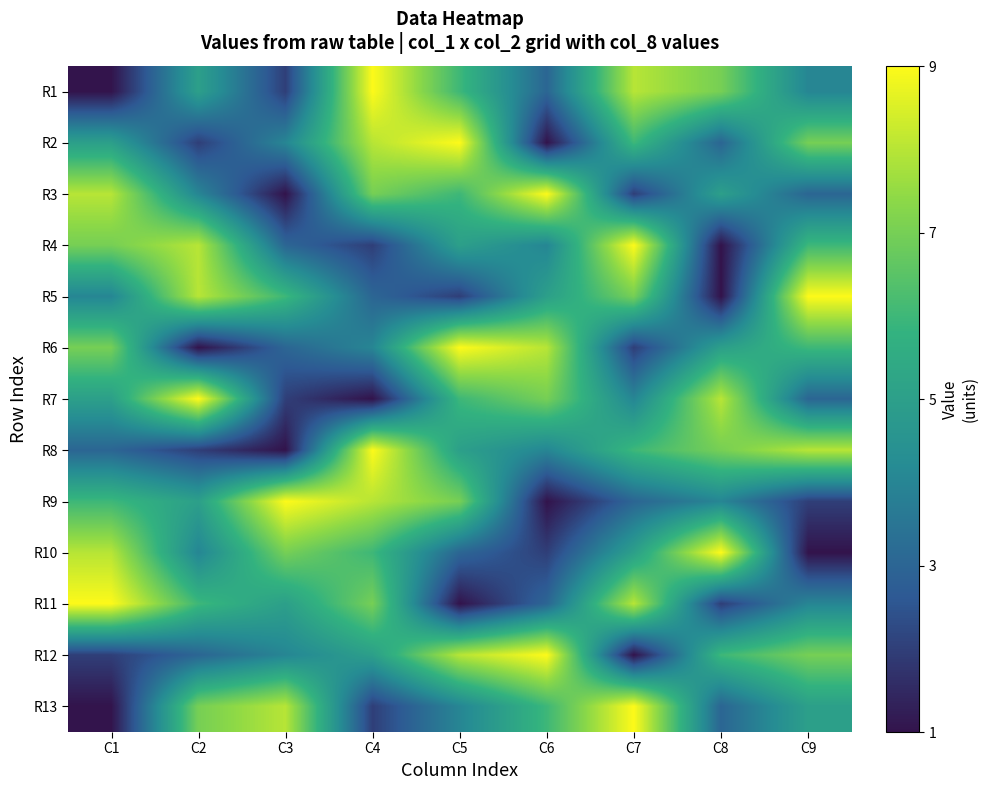

Reading left to right, what are all the values shown in this chart?

R1: C1=1	C2=5	C3=2	C4=9	C5=6	C6=3	C7=8	C8=7	C9=4
R2: C1=5	C2=2	C3=4	C4=8	C5=9	C6=1	C7=6	C8=3	C9=7
R3: C1=8	C2=4	C3=1	C4=7	C5=6	C6=9	C7=2	C8=5	C9=3
R4: C1=7	C2=8	C3=3	C4=2	C5=5	C6=4	C7=9	C8=1	C9=6
R5: C1=4	C2=8	C3=6	C4=3	C5=2	C6=5	C7=7	C8=1	C9=9
R6: C1=7	C2=1	C3=3	C4=4	C5=9	C6=8	C7=2	C8=5	C9=6
R7: C1=5	C2=9	C3=2	C4=1	C5=6	C6=7	C7=4	C8=8	C9=3
R8: C1=3	C2=2	C3=1	C4=9	C5=5	C6=4	C7=6	C8=7	C9=8
R9: C1=6	C2=5	C3=9	C4=8	C5=7	C6=1	C7=3	C8=4	C9=2
R10: C1=8	C2=4	C3=7	C4=6	C5=3	C6=2	C7=5	C8=9	C9=1
R11: C1=9	C2=6	C3=5	C4=7	C5=1	C6=3	C7=8	C8=2	C9=4
R12: C1=2	C2=3	C3=4	C4=5	C5=8	C6=9	C7=1	C8=6	C9=7
R13: C1=1	C2=7	C3=8	C4=2	C5=4	C6=6	C7=9	C8=3	C9=5